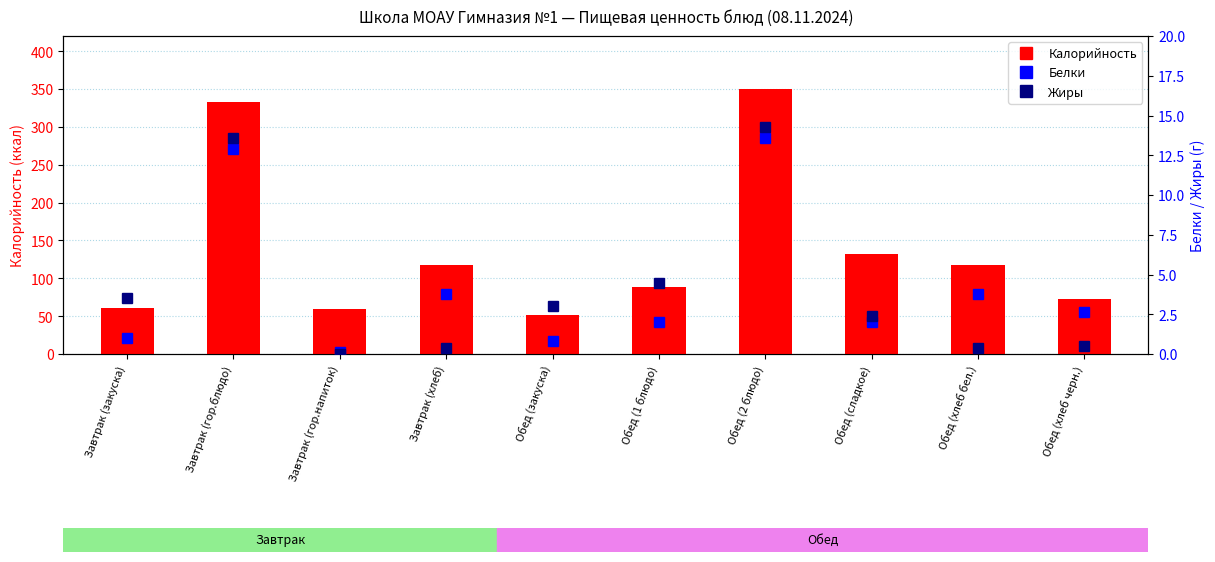

Which category has the lowest value across all series?

Завтрак (гор.напиток)